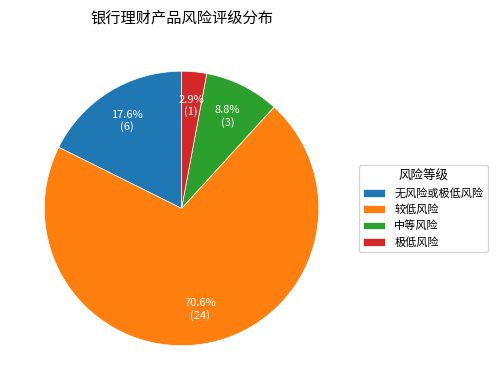

To the nearest percent, what percentage of the pie is 中等风险?

9%